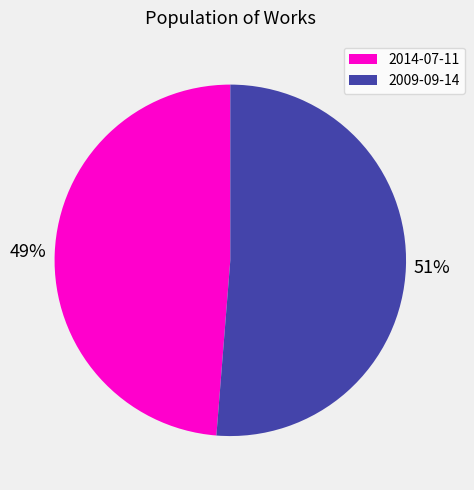

To the nearest percent, what is the combined percentage of 2009-09-14 and 2014-07-11?

100%